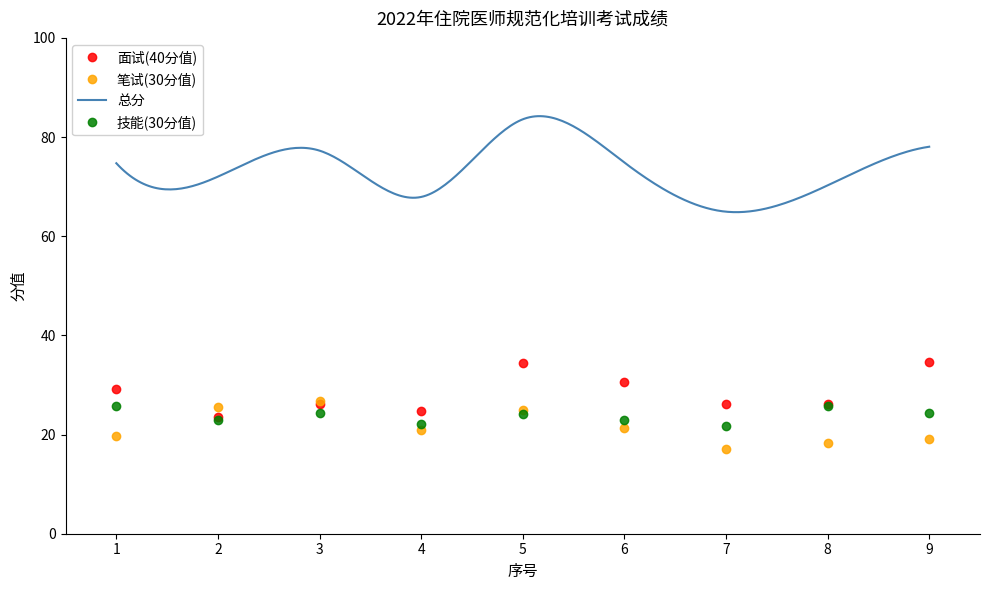

Does the chart have visible grid lines?

No